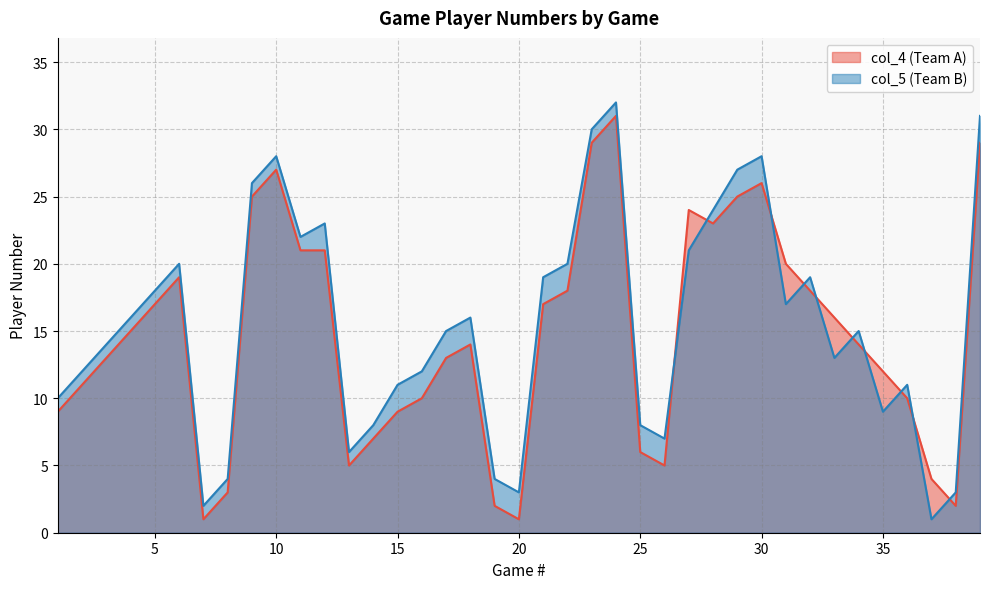

How many data points does each series have?

39